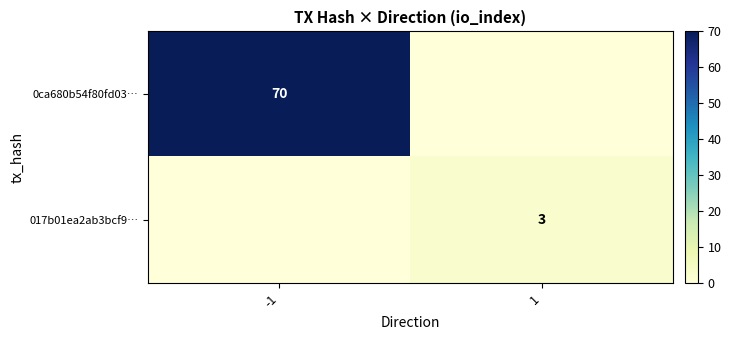

Is it true that 0ca680b54f80fd03… equals 42 at -1?

False